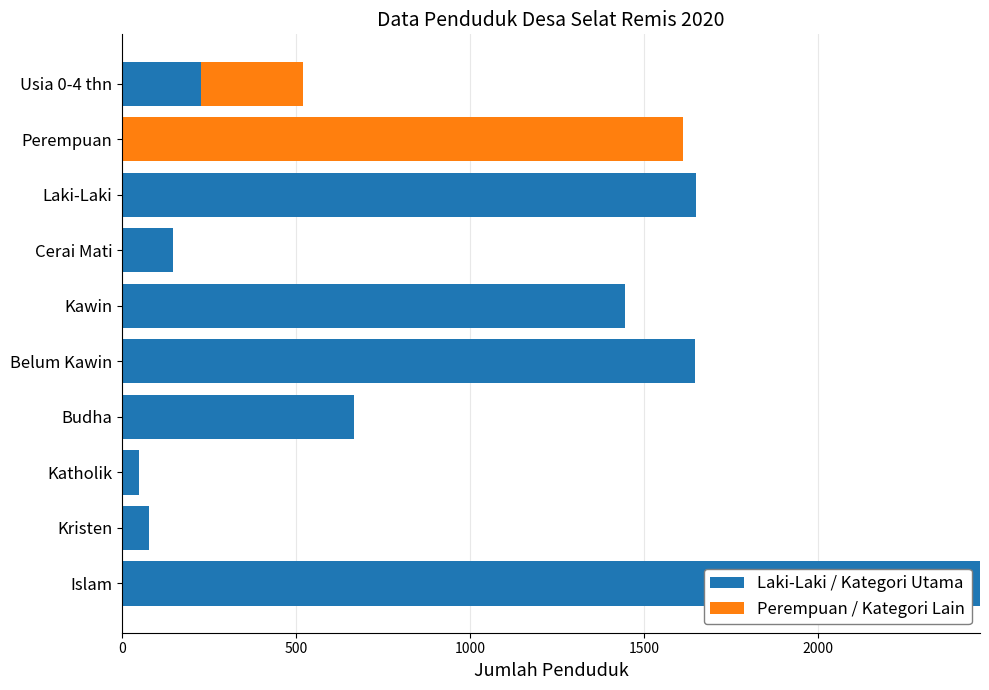

At which category is the sum across all series the highest?

Islam